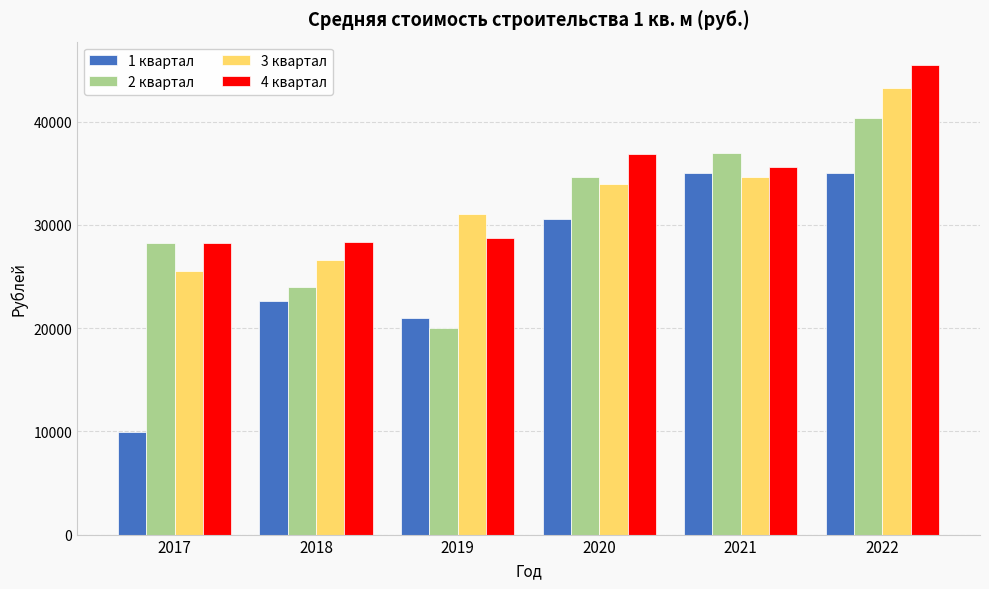

True or false: 4 квартал has a value of 28255 at 2017.

True